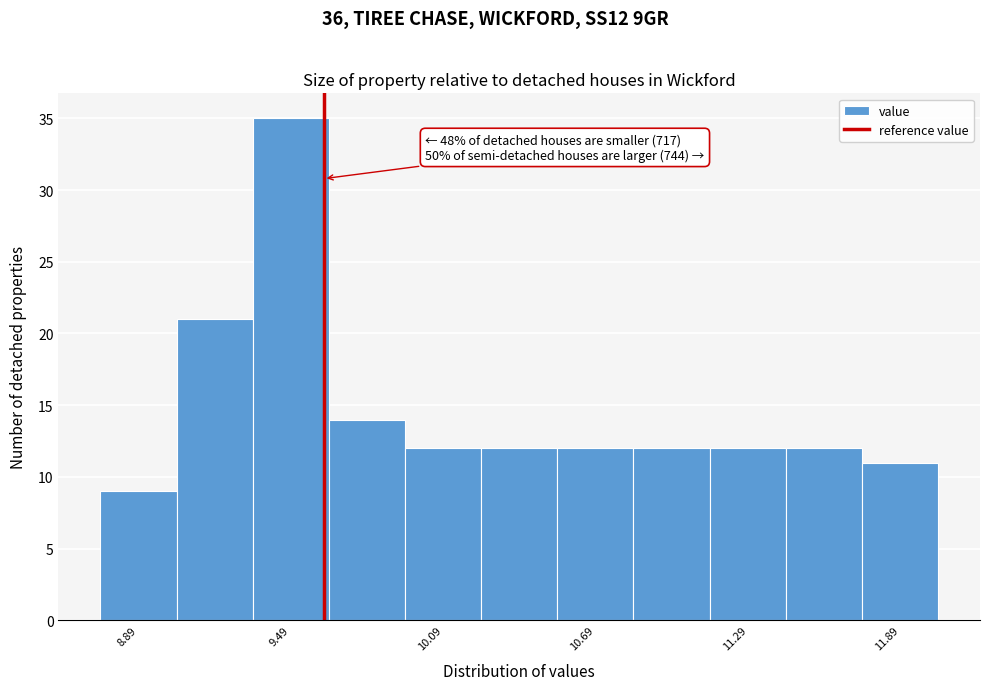

Read against the x-axis, roughly where is the centre of the tallest bar?

9.5